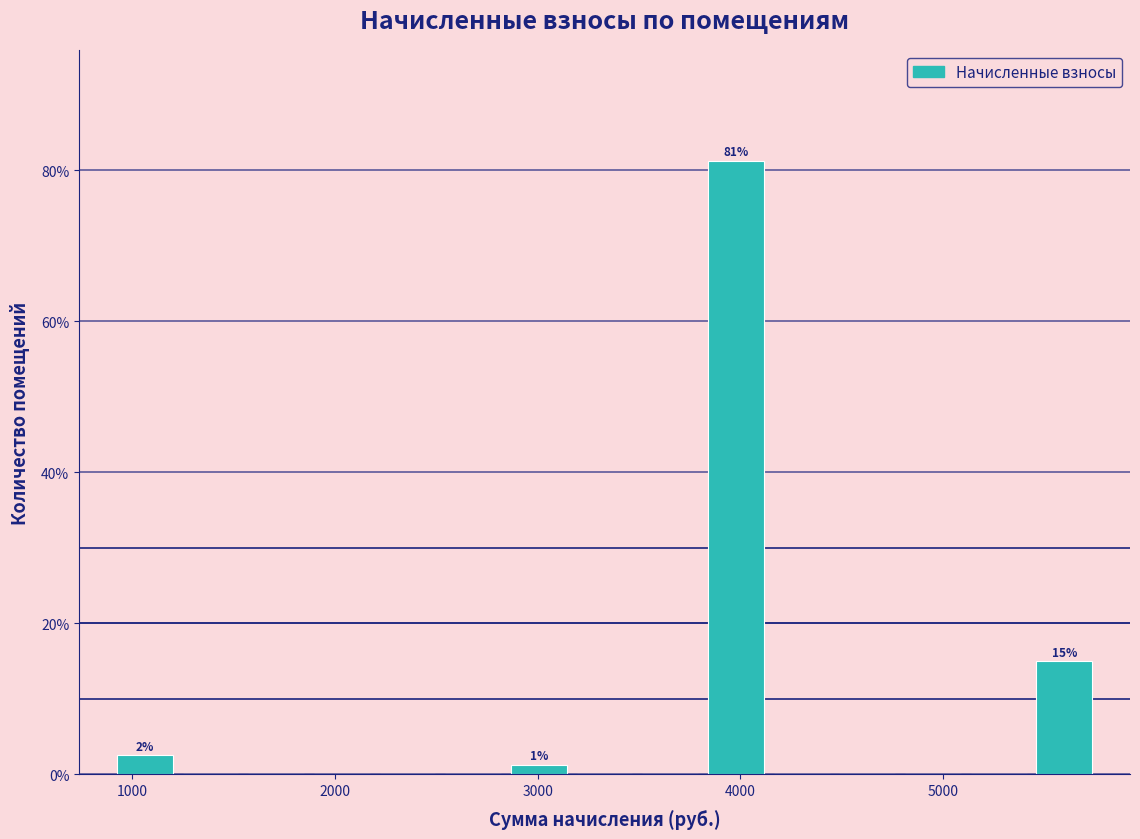

Around what value on the x-axis is the tallest bar? Give the approximate position of its centre, as read against the axis.

4000